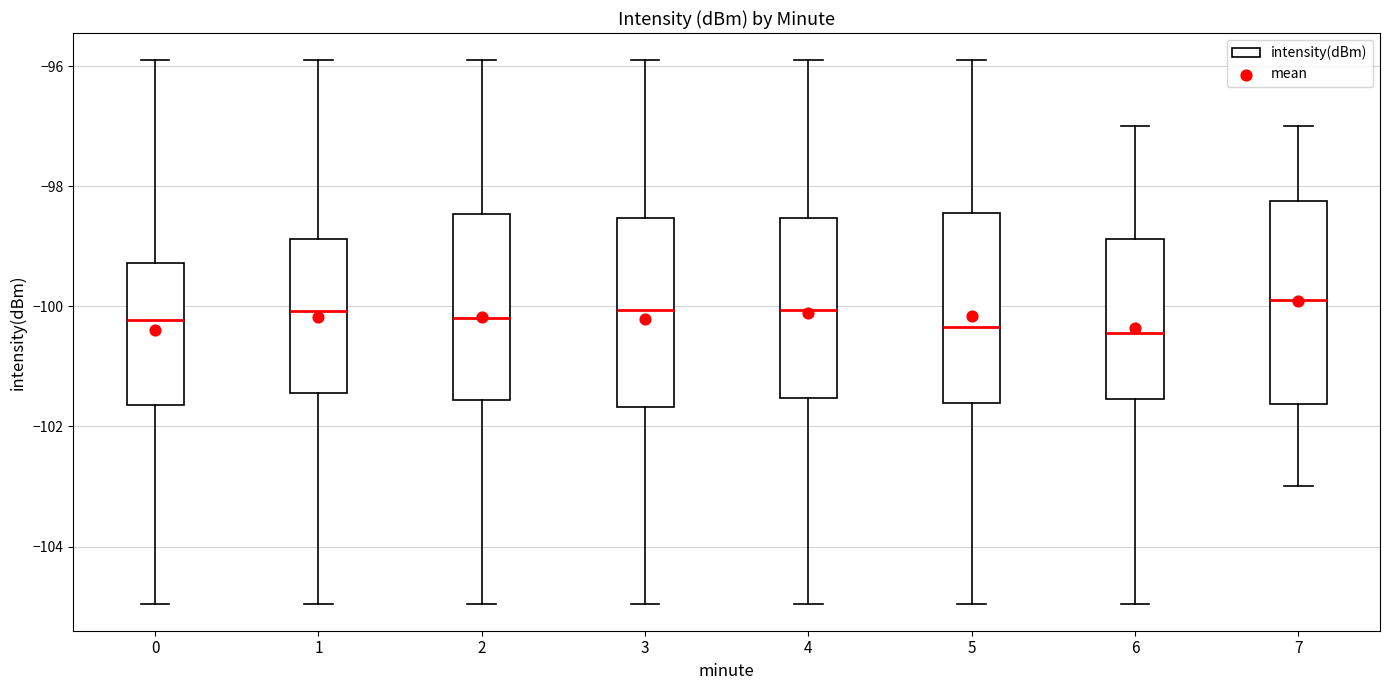

Where is the upper edge of the box at x = 3 on the y-axis? The values are not printed on the chart, so give them approximately, as read against the axis.

-98.6